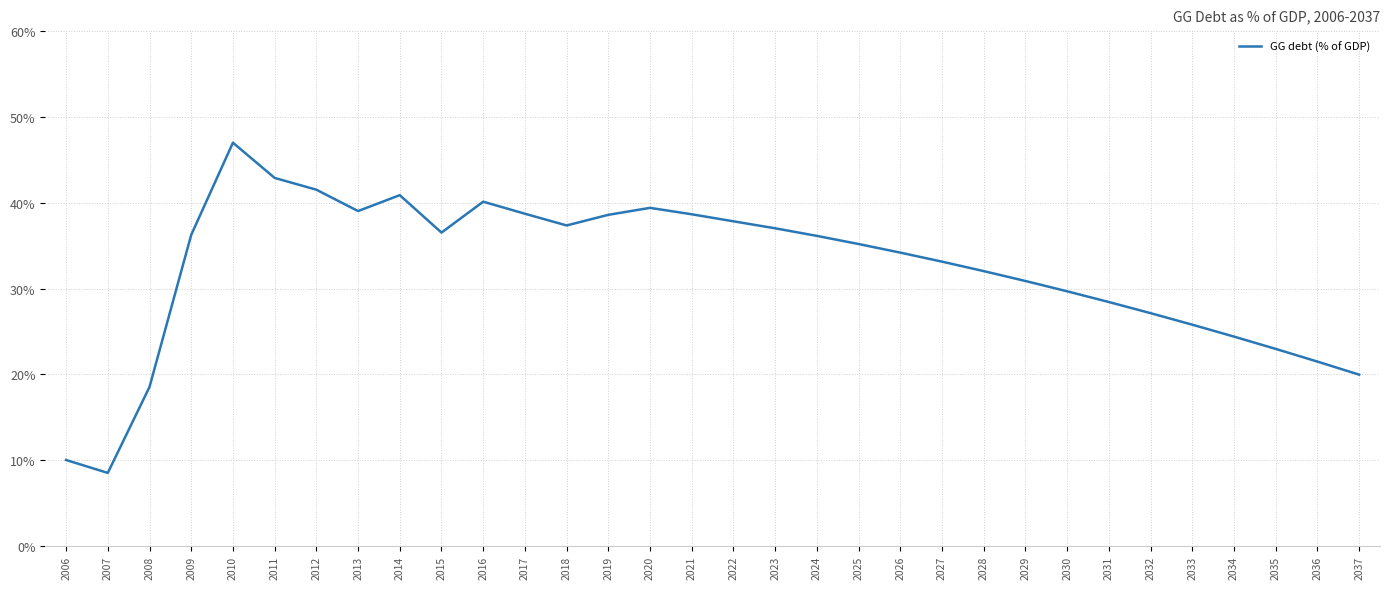

The chart shows a value of 24.4 at 2034. True or false?

True